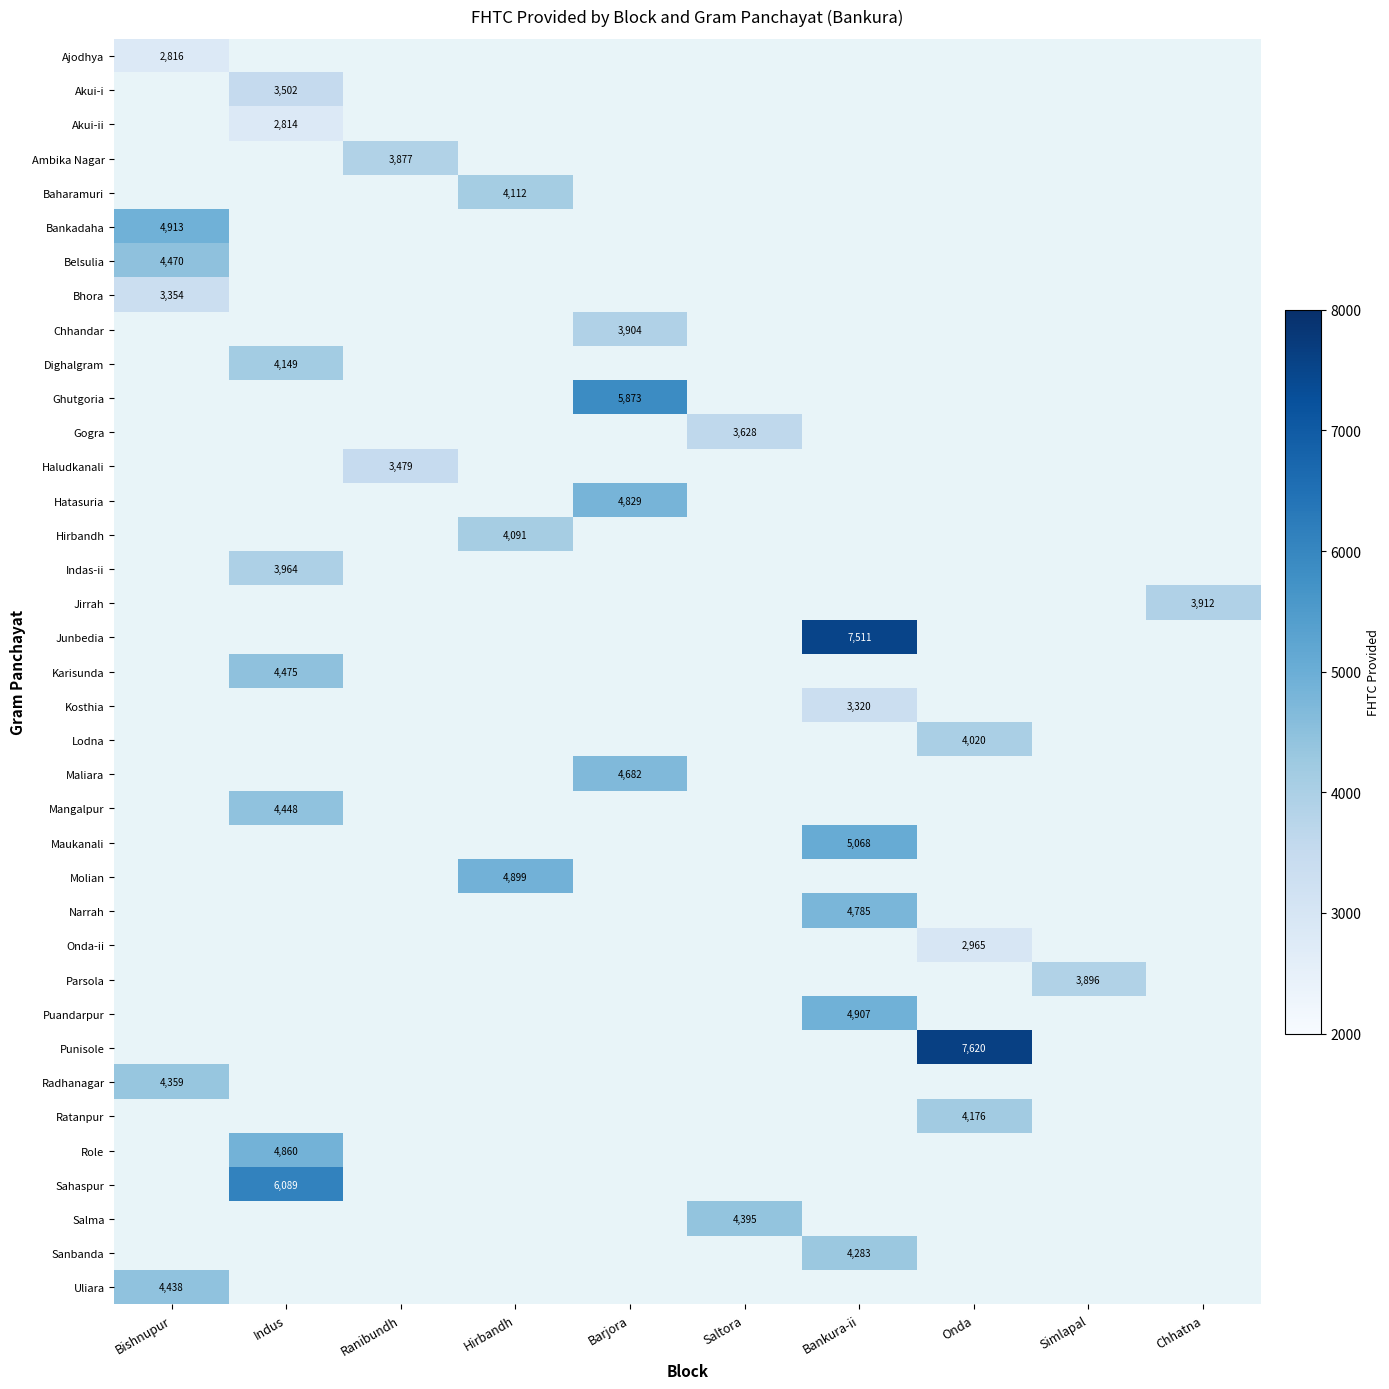

How many data points does each series have?

10